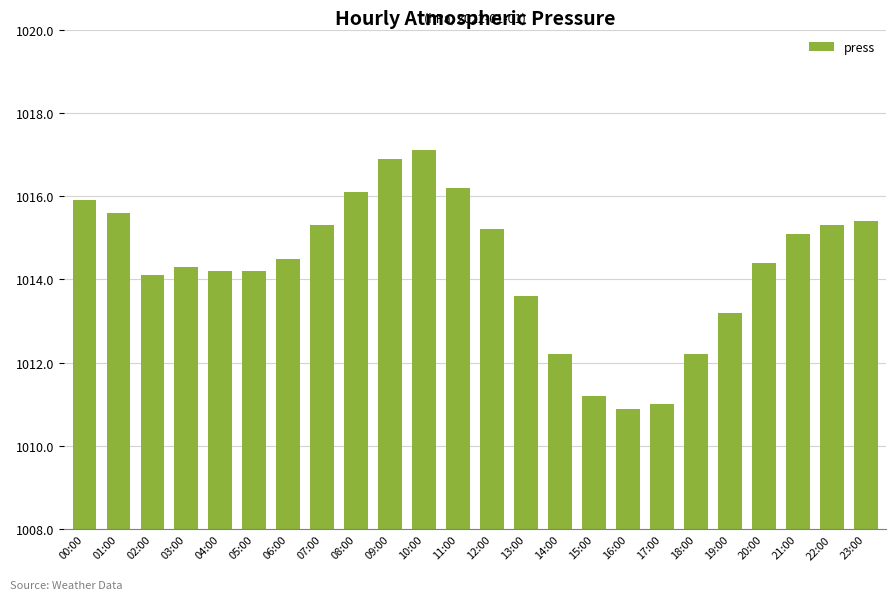

Is it true that the value at 12:00 is 1706.7?

False